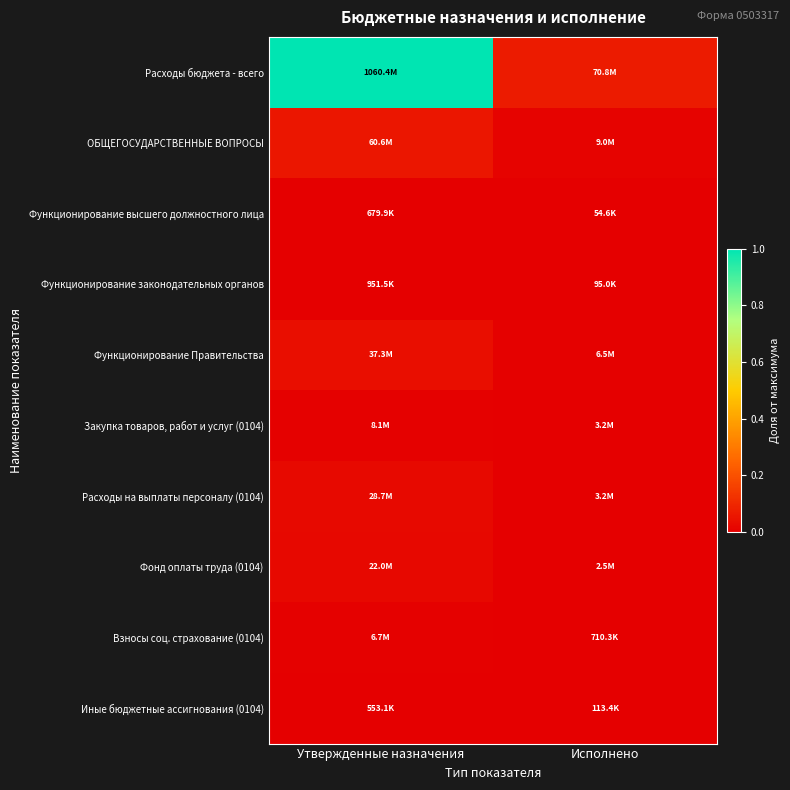

Reading left to right, list all the values displayed in this chart.

Расходы бюджета - всего: Утвержденные назначения=1.0	Исполнено=0.1
ОБЩЕГОСУДАРСТВЕННЫЕ ВОПРОСЫ: Утвержденные назначения=0.1	Исполнено=0.0
Функционирование высшего должностного лица: Утвержденные назначения=0.0	Исполнено=0.0
Функционирование законодательных органов: Утвержденные назначения=0.0	Исполнено=0.0
Функционирование Правительства: Утвержденные назначения=0.0	Исполнено=0.0
Закупка товаров, работ и услуг (0104): Утвержденные назначения=0.0	Исполнено=0.0
Расходы на выплаты персоналу (0104): Утвержденные назначения=0.0	Исполнено=0.0
Фонд оплаты труда (0104): Утвержденные назначения=0.0	Исполнено=0.0
Взносы соц. страхование (0104): Утвержденные назначения=0.0	Исполнено=0.0
Иные бюджетные ассигнования (0104): Утвержденные назначения=0.0	Исполнено=0.0